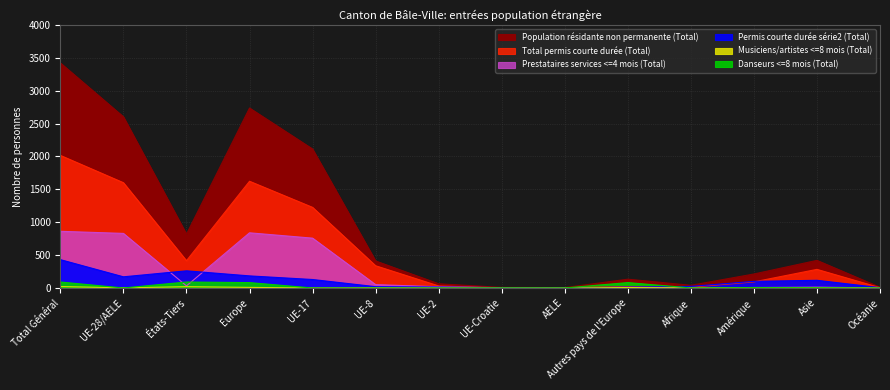

Where does the Permis courte durée série2 (Total) series first go above 101?

Total Général